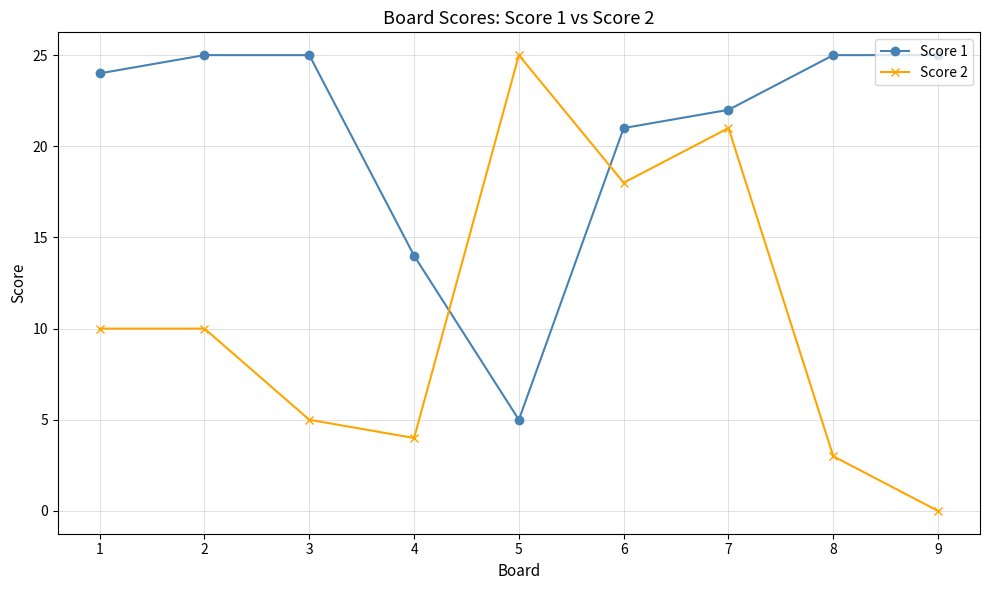

Between which two adjacent categories do Score 1 and Score 2 first intersect?

4 and 5